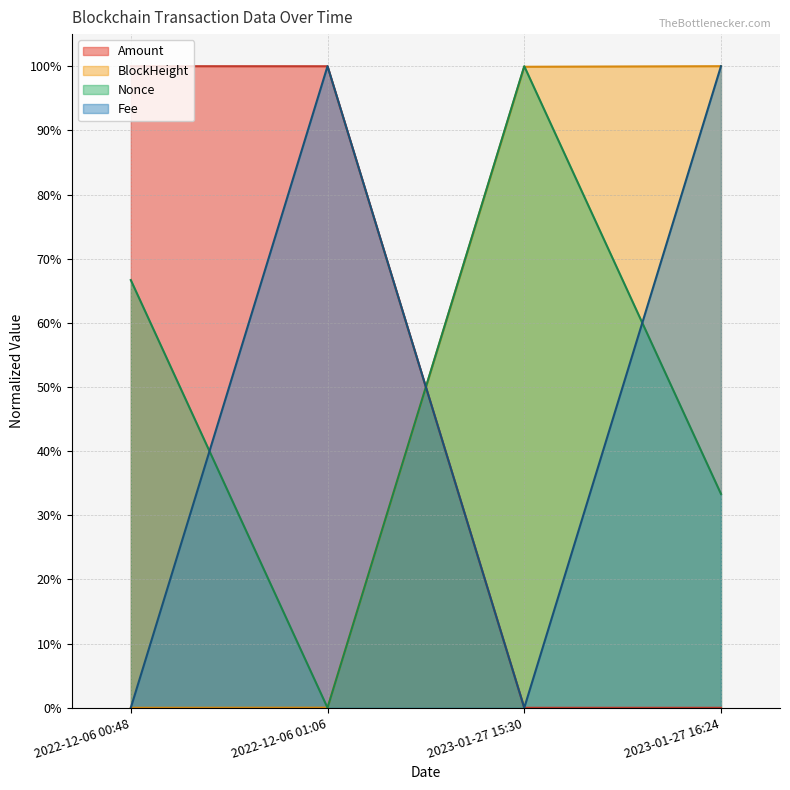

At how many categories does at least one series exceed 0?

4